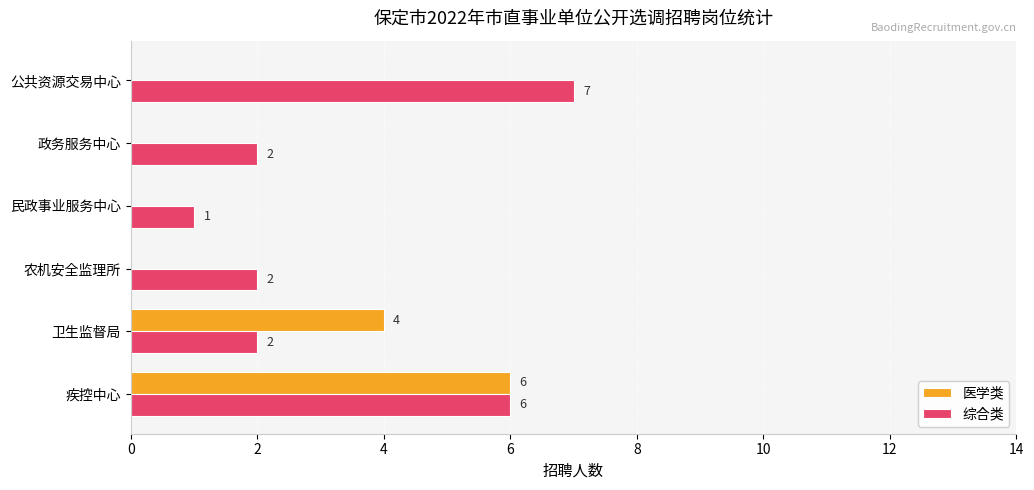

At which label is 医学类 closest to 3?

卫生监督局